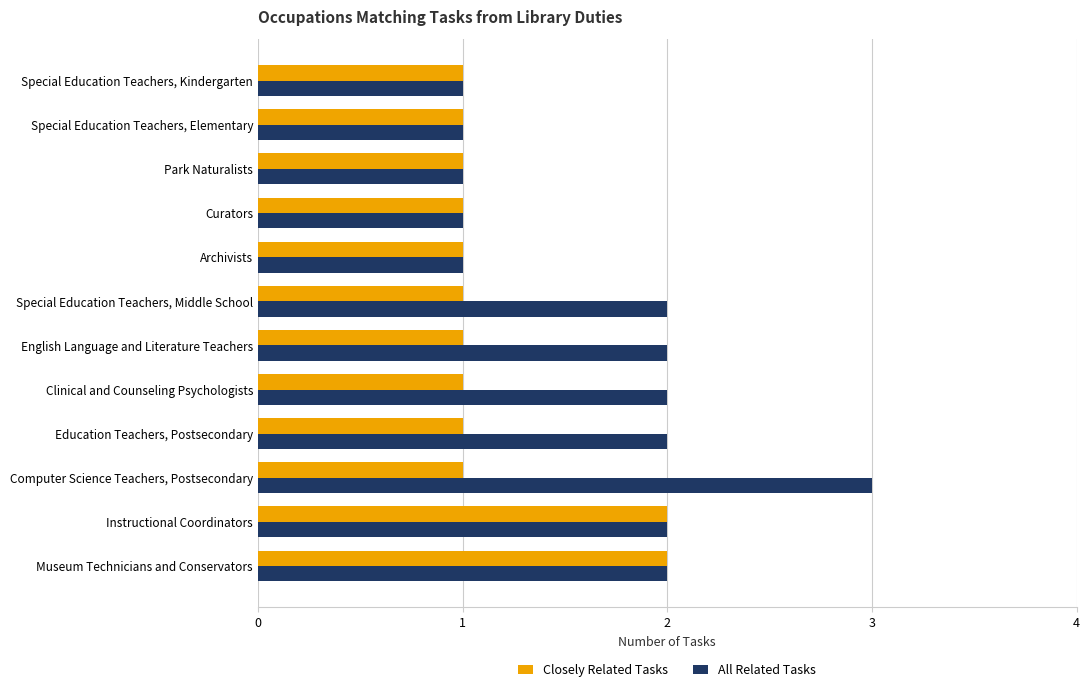

What is the highest value of the All Related Tasks series?

3